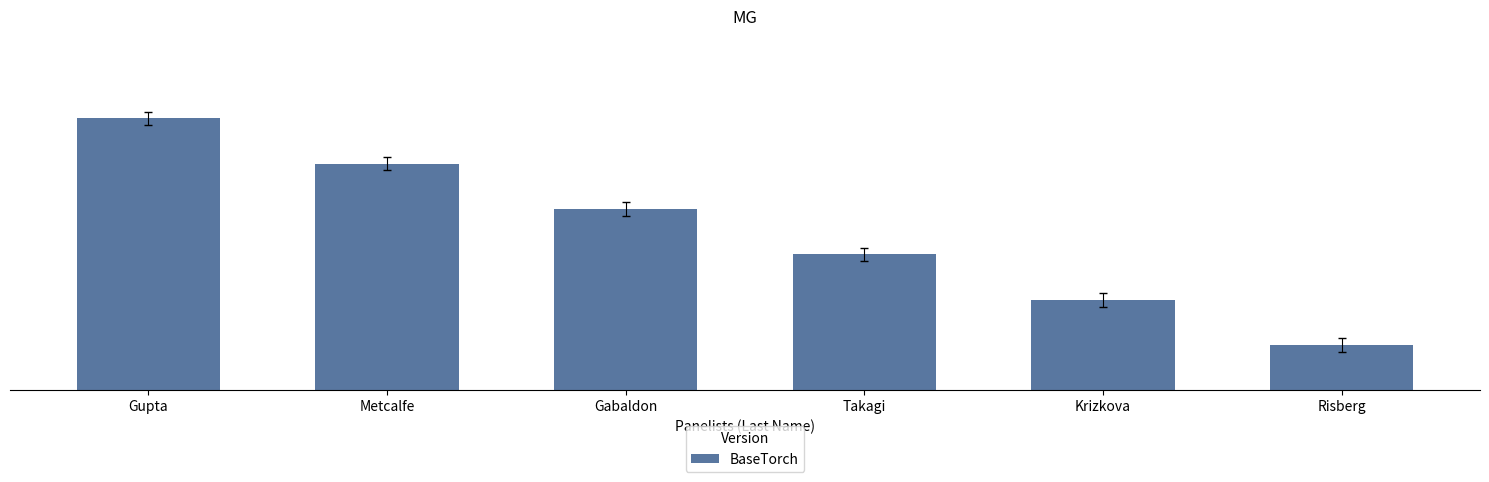

Rank the categories by value from highest to lowest.

Gupta, Metcalfe, Gabaldon, Takagi, Krizkova, Risberg